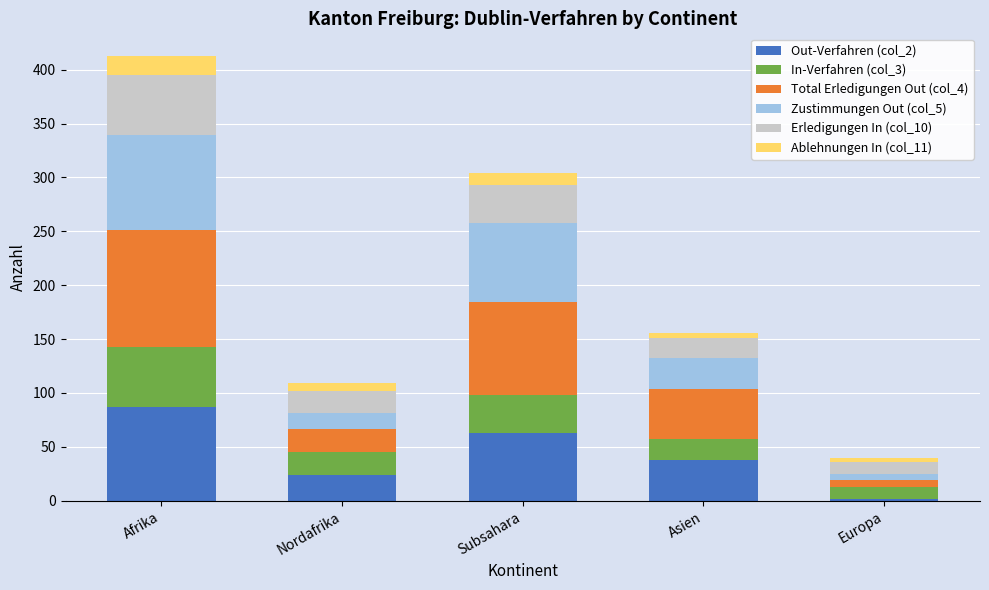

Which category has the lowest value in the Out-Verfahren (col_2) series?

Europa